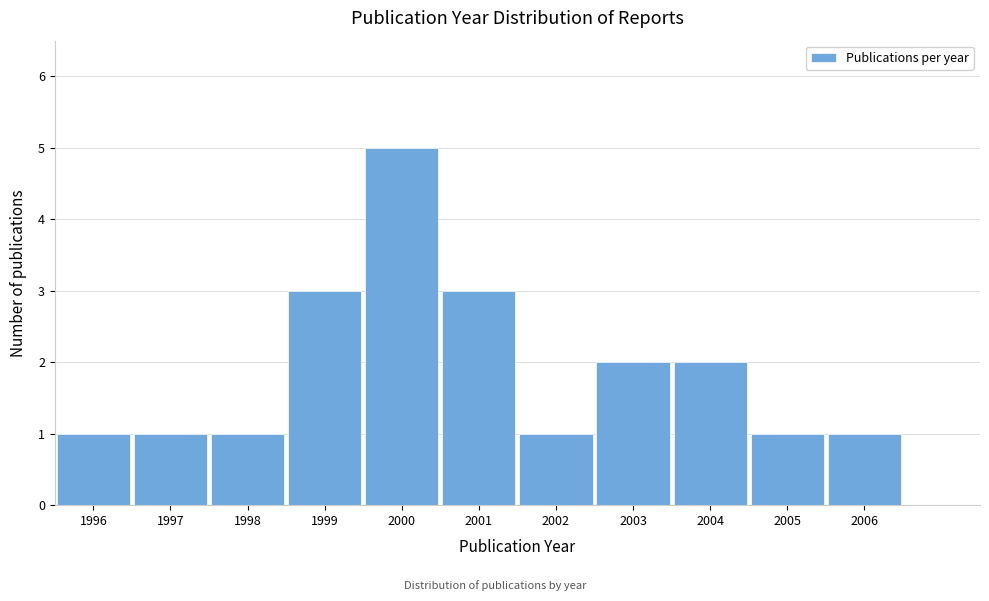

Reading right to left, list all the values displayed in this chart.

2006=1	2005=1	2004=2	2003=2	2002=1	2001=3	2000=5	1999=3	1998=1	1997=1	1996=1